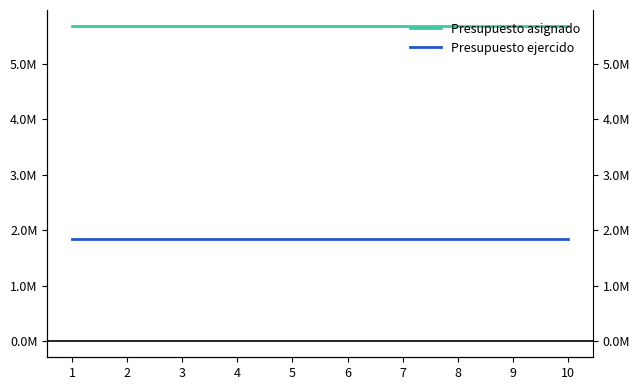

List the series in order of their overall mean, lowest first.

Presupuesto ejercido, Presupuesto asignado